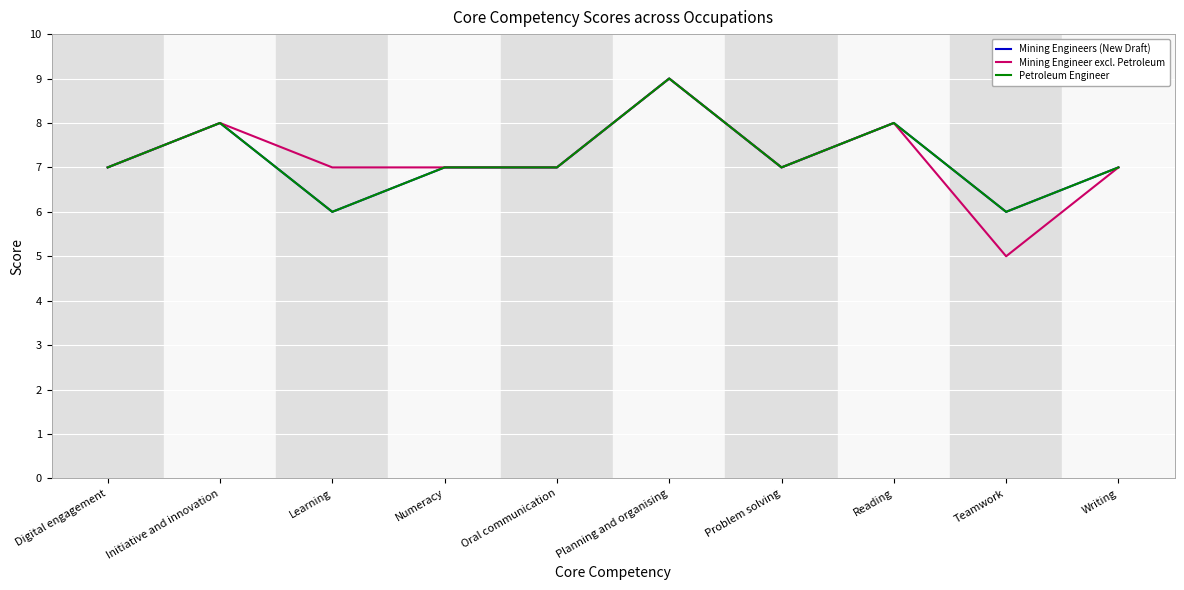

Which has a higher value, Problem solving or Planning and organising?

Planning and organising